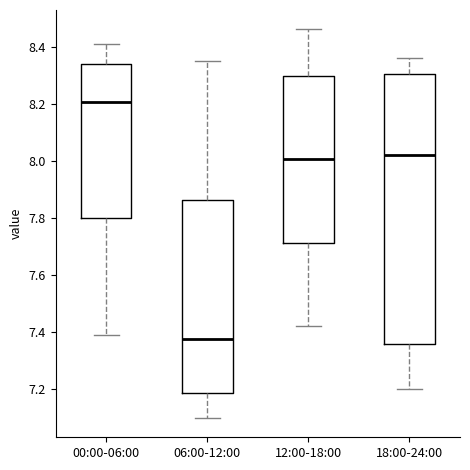

Which box is the tallest, from its lower edge to its upper edge?

18:00-24:00